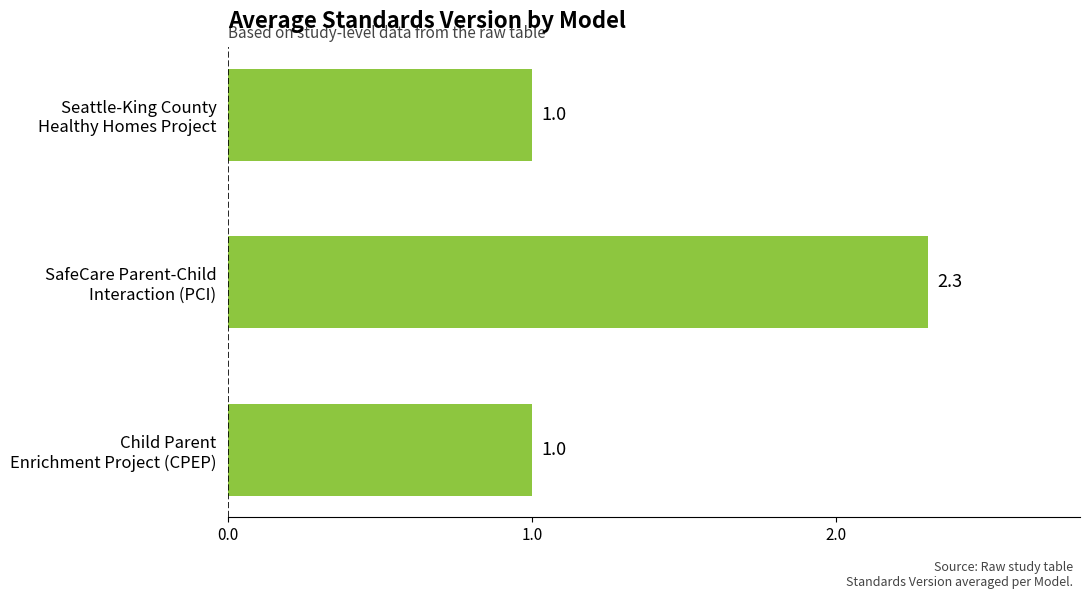

What is the average value?

1.4